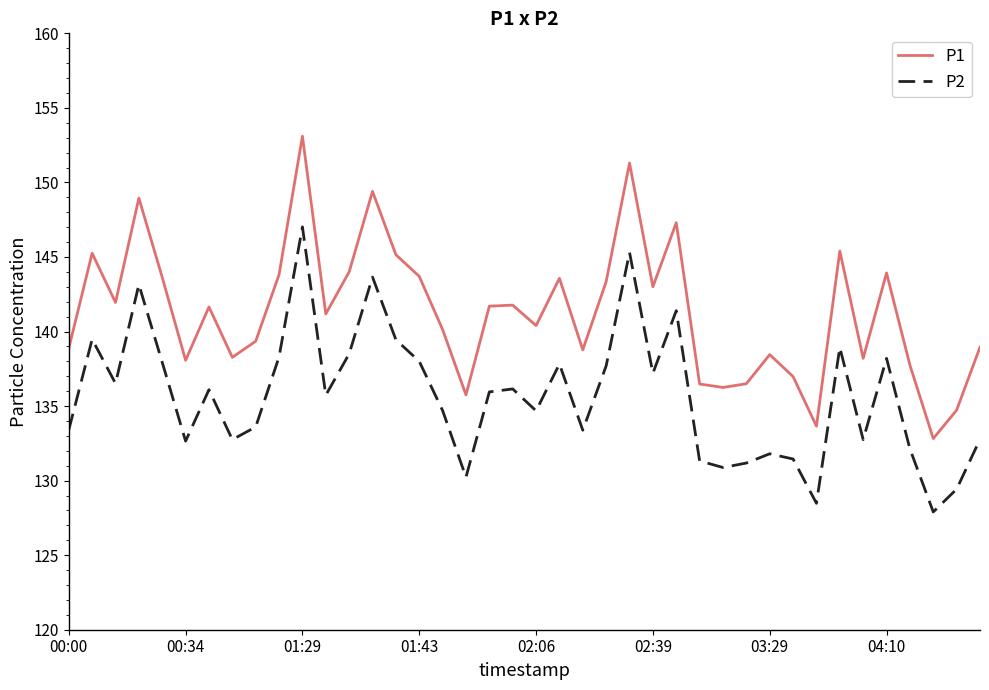

Rank the series by their average value, from highest to lowest.

P1, P2